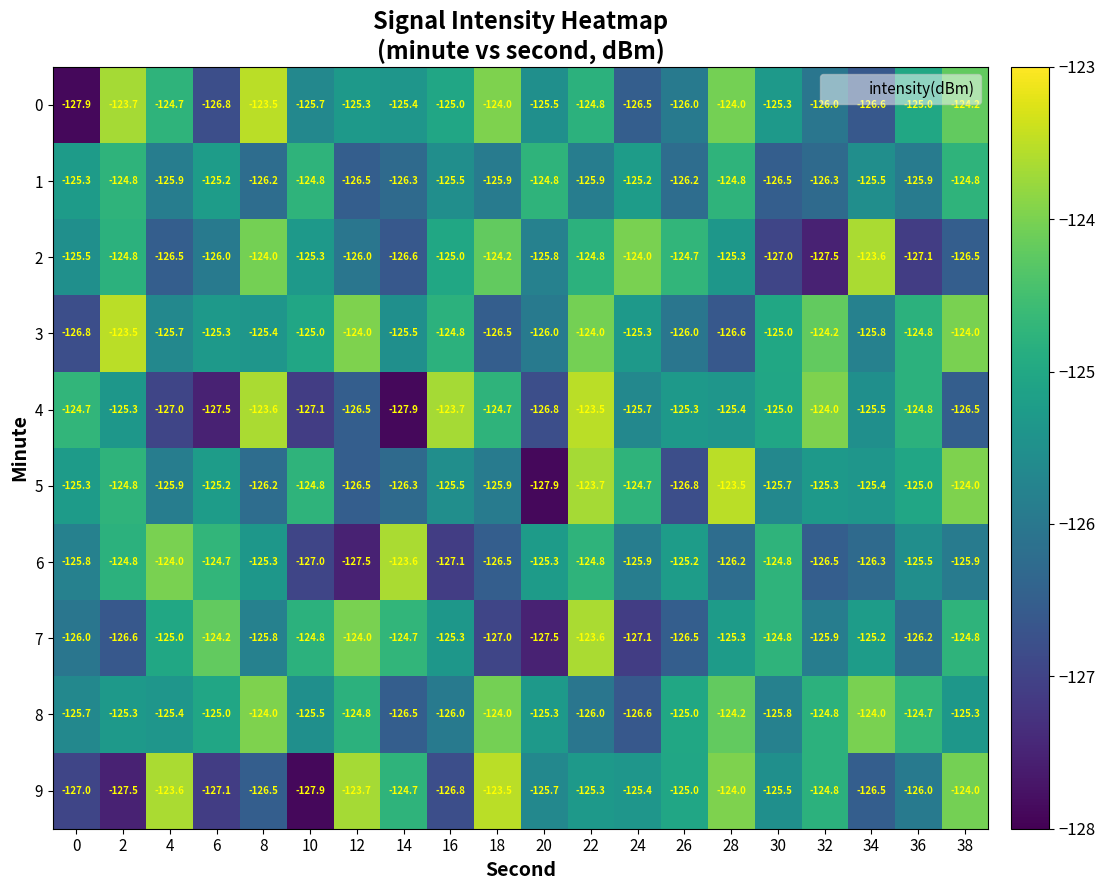

Is it true that 7 equals -224.4 at 24?

False